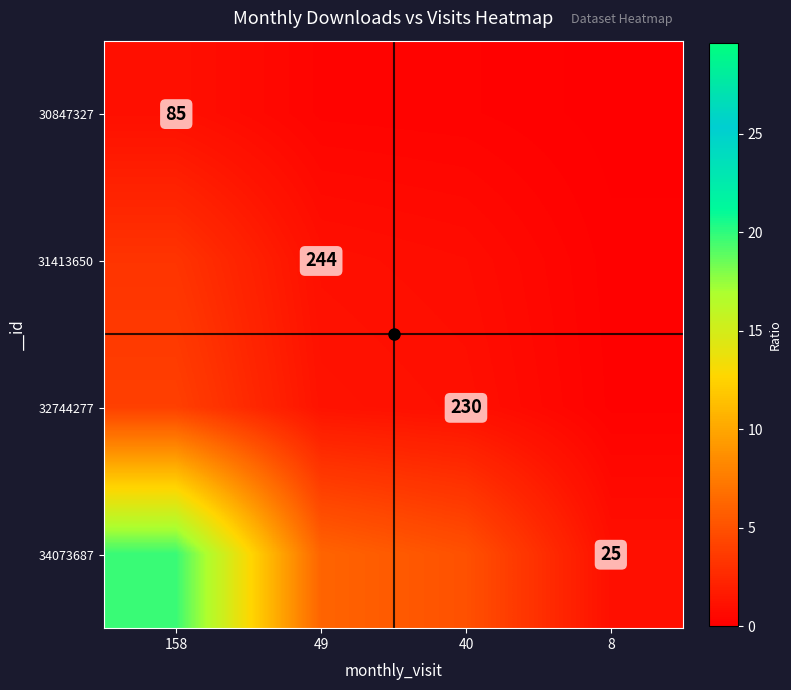

Is the value of 30847327 at 158 greater than the value of 31413650 at 158?

No